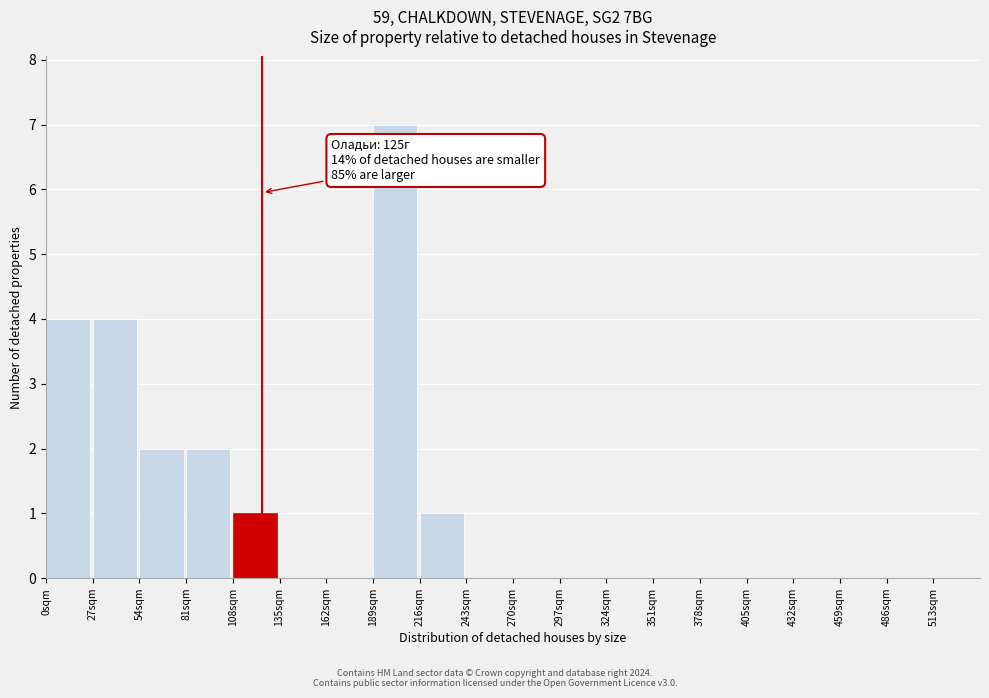

Over which range of the x-axis is the bar tallest?

189 to 216